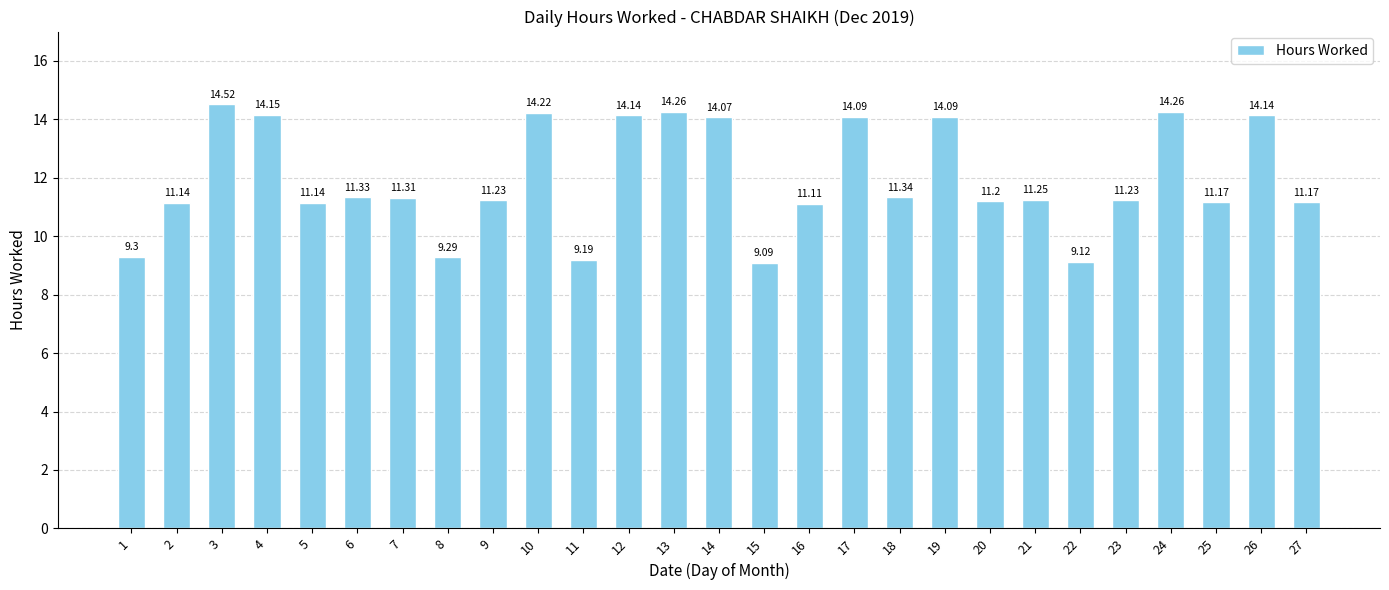

What is the approximate value at 14?

14.1